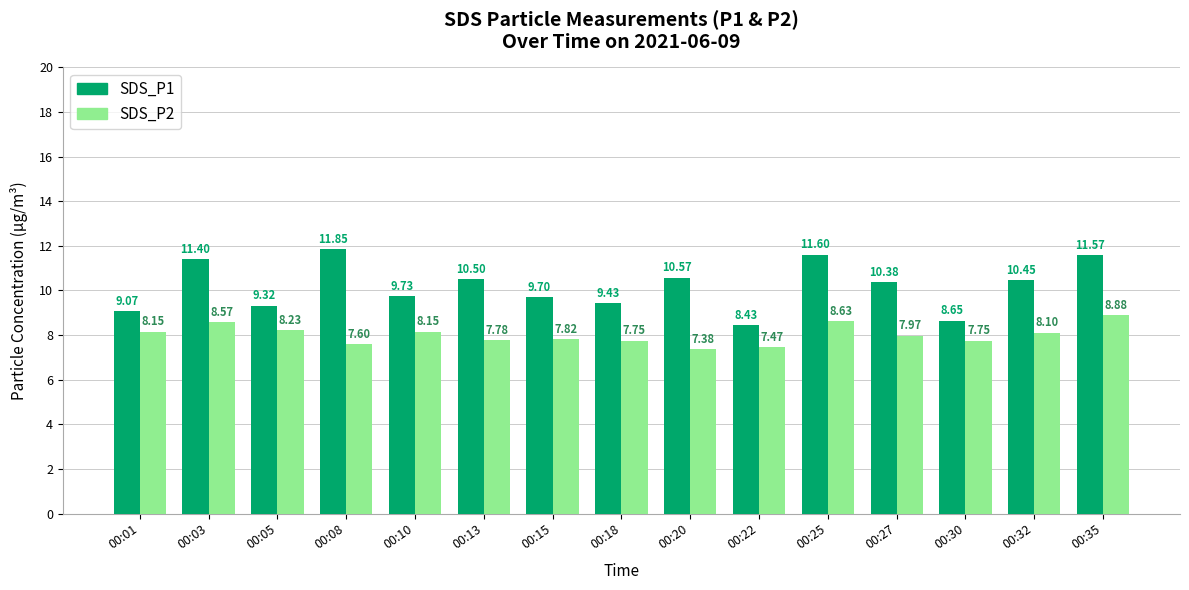

What is the spread (max minus min) of values at 00:05?

1.1